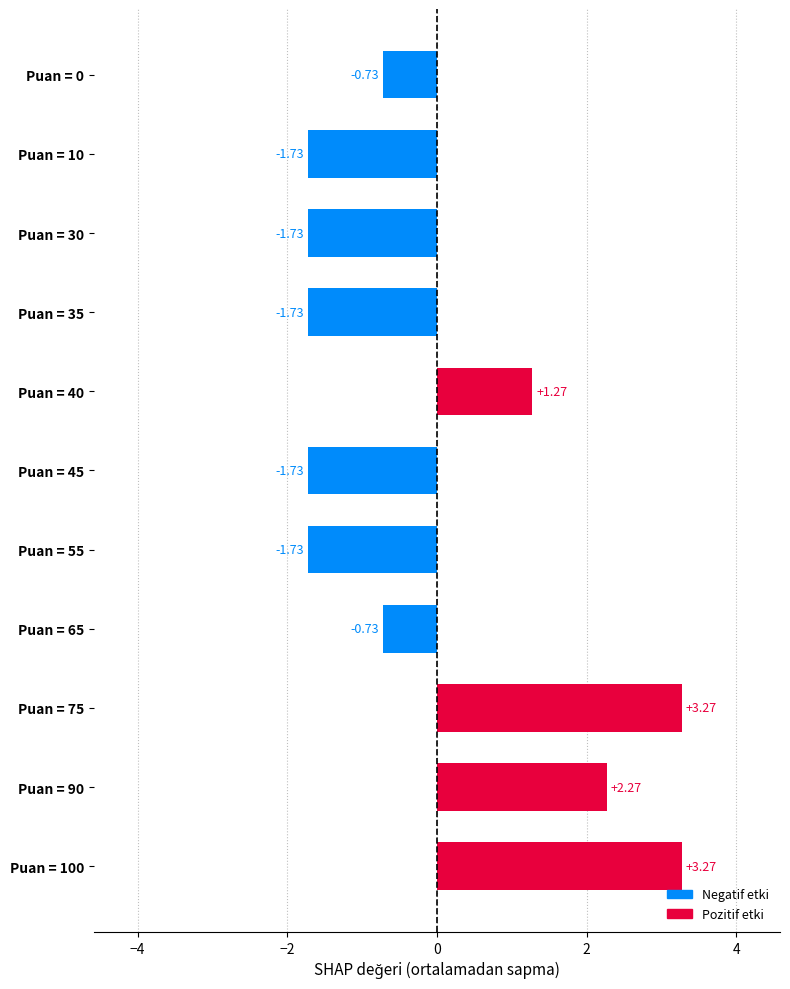

Which has a higher value, Puan = 75 or Puan = 90?

Puan = 75